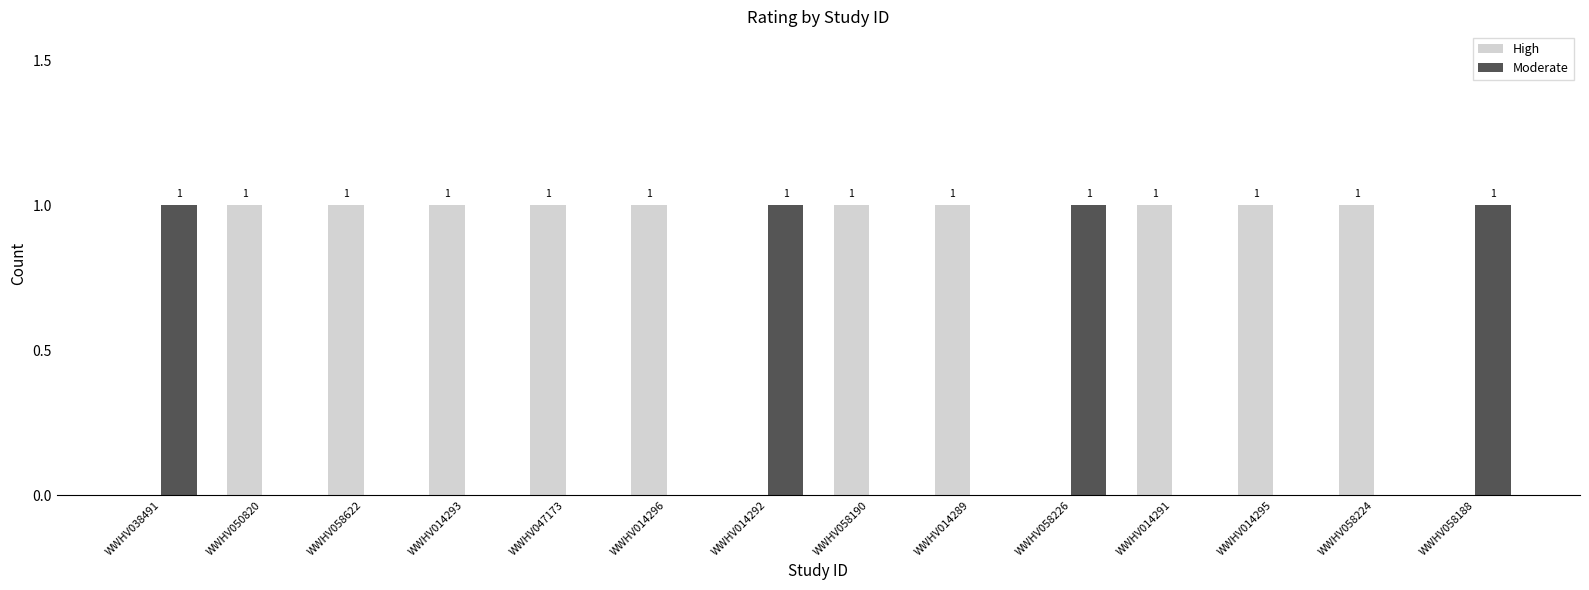

True or false: Moderate has a value of 1 at WWHV014292.

True